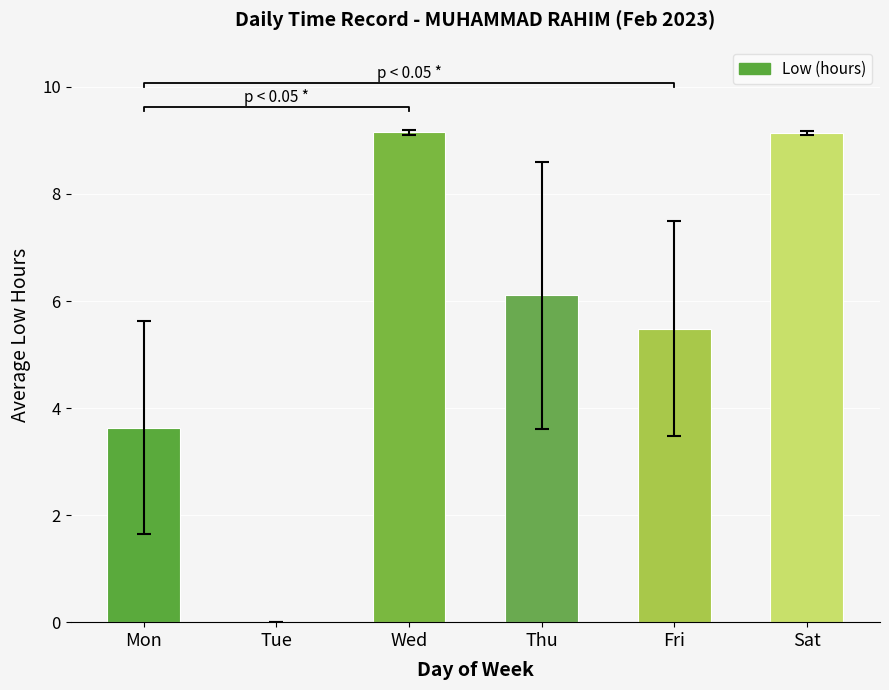

What is the average value?

5.6